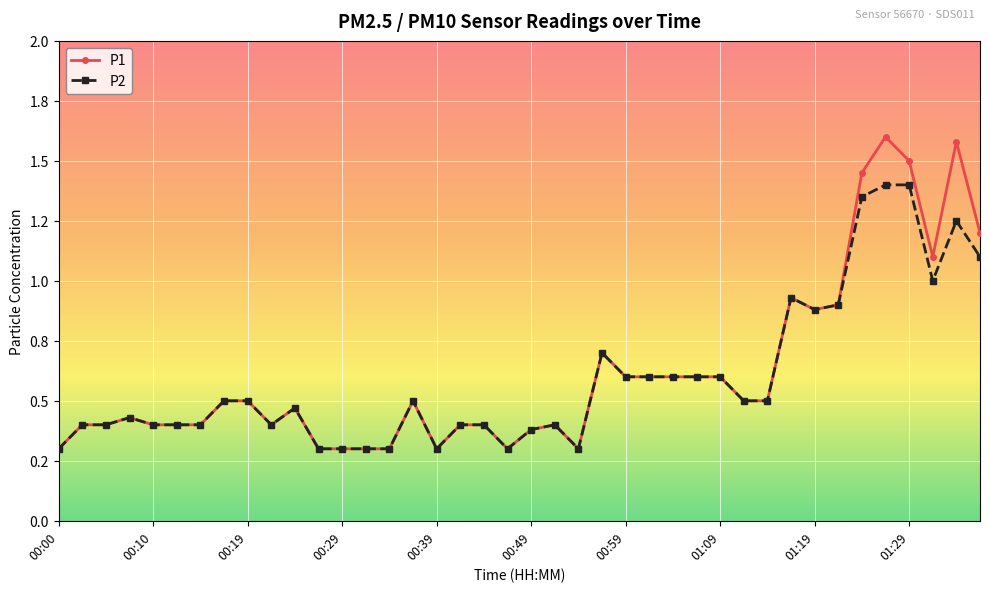

At which category is the sum across all series the highest?

35